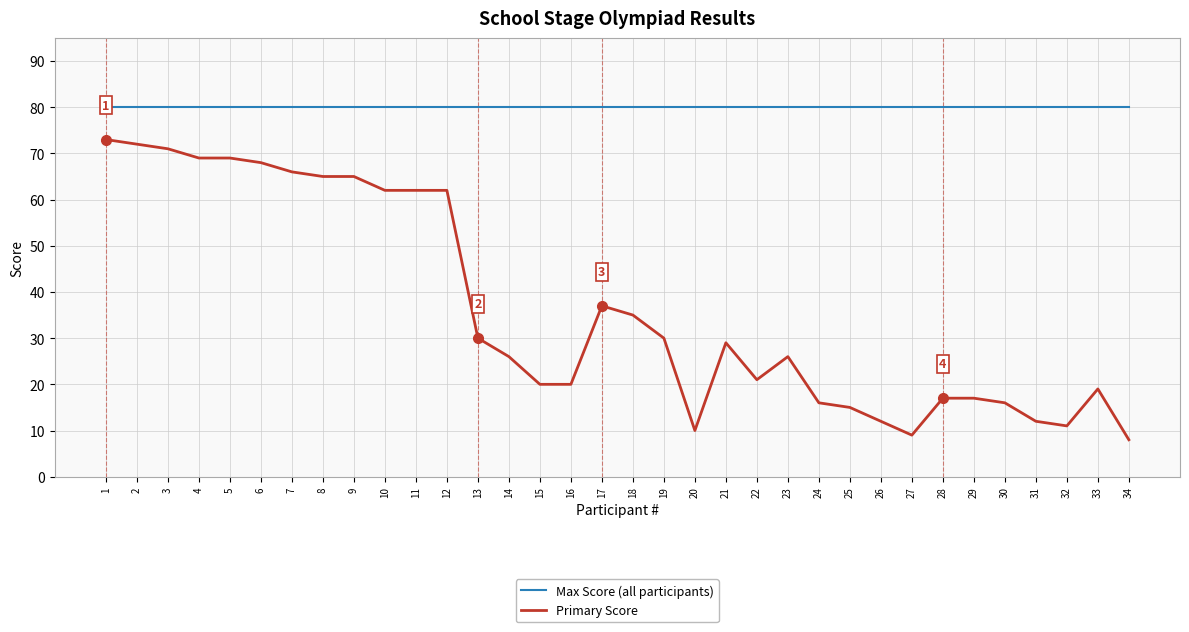

At which label is Primary Score closest to 40?

17